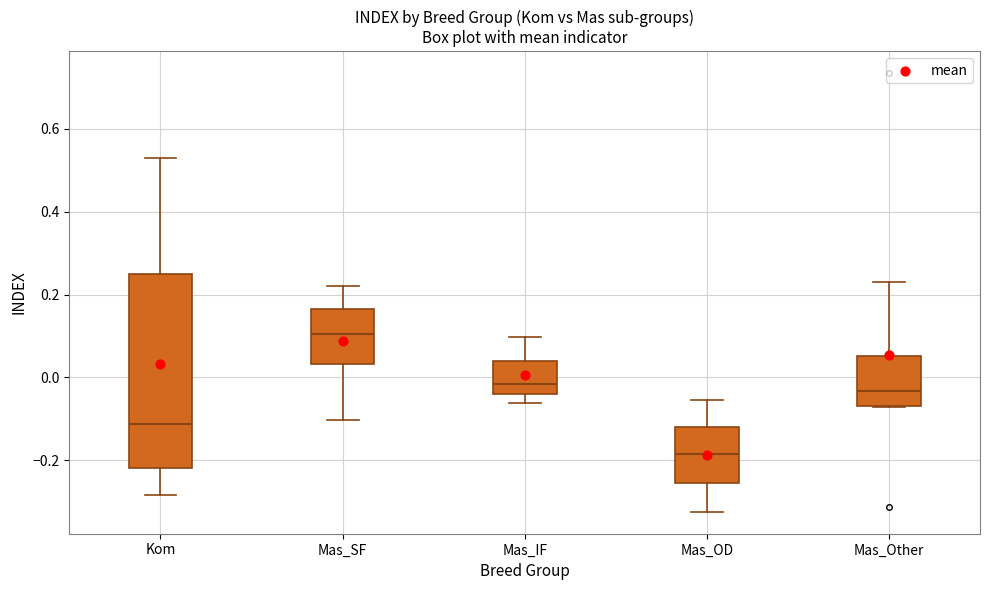

Which box is the tallest, from its lower edge to its upper edge?

Kom